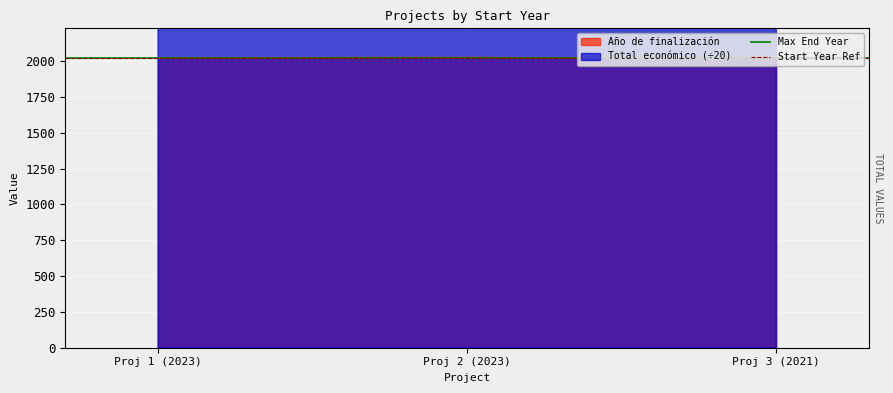

Reading left to right, list all the values displayed in this chart.

Max End Year: 2026	2026
Start Year Ref: 2023	2023